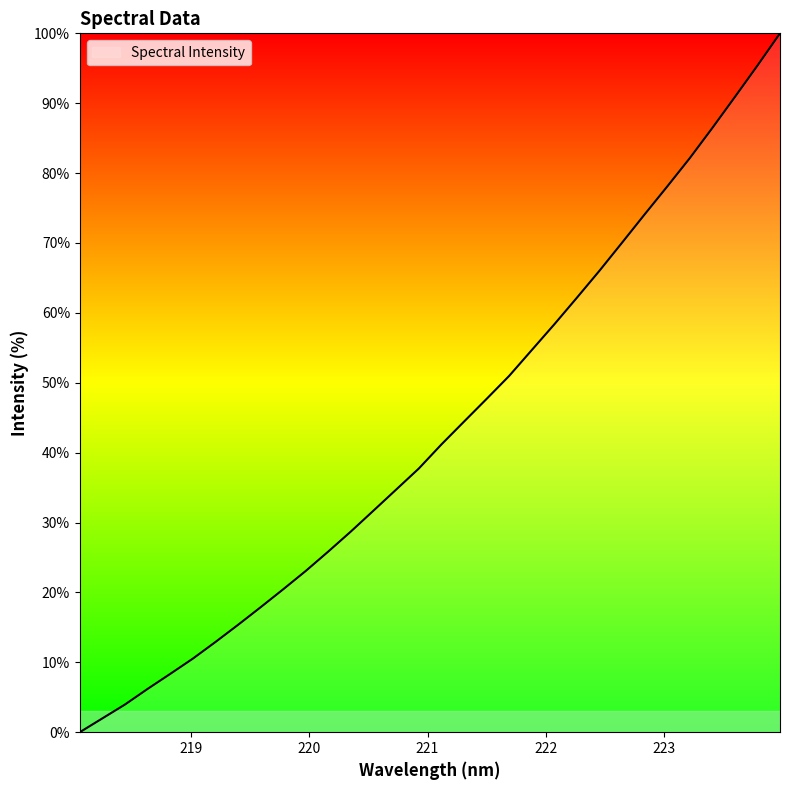

What is the difference between the maximum and minimum values?

100.0